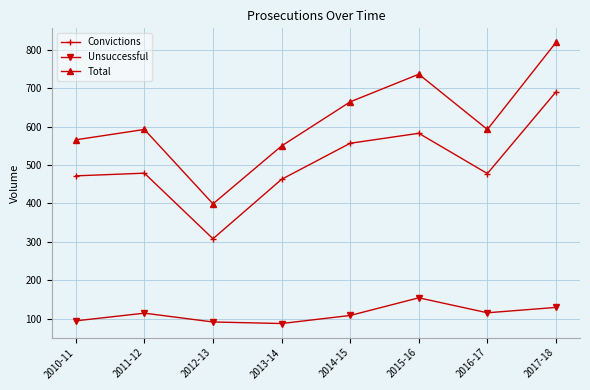

What value does the Convictions series have at 2012-13?

308